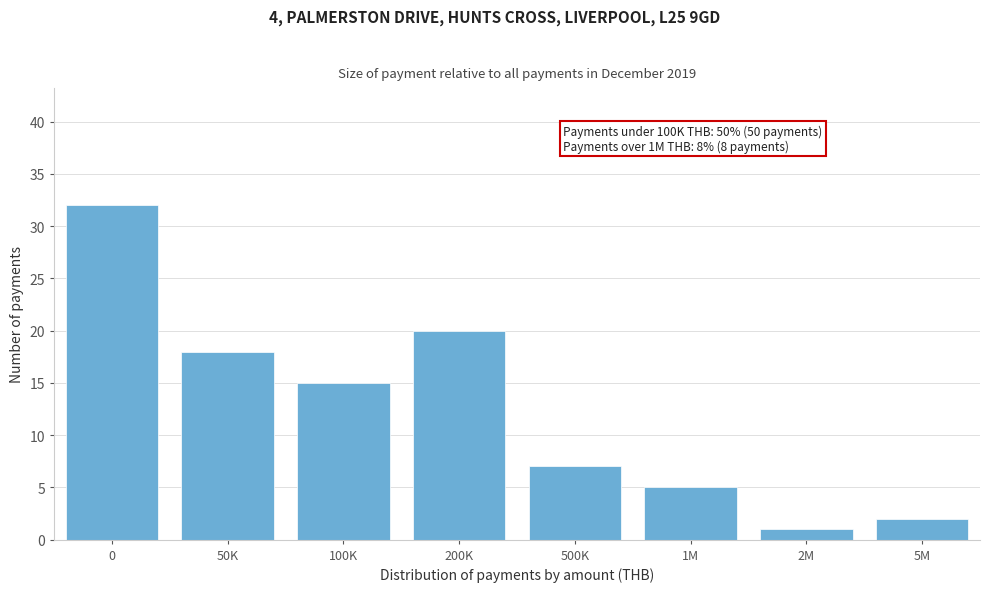

Reading left to right, extract all data points from this chart.

0=32	50K=18	100K=15	200K=20	500K=7	1M=5	2M=1	5M=2